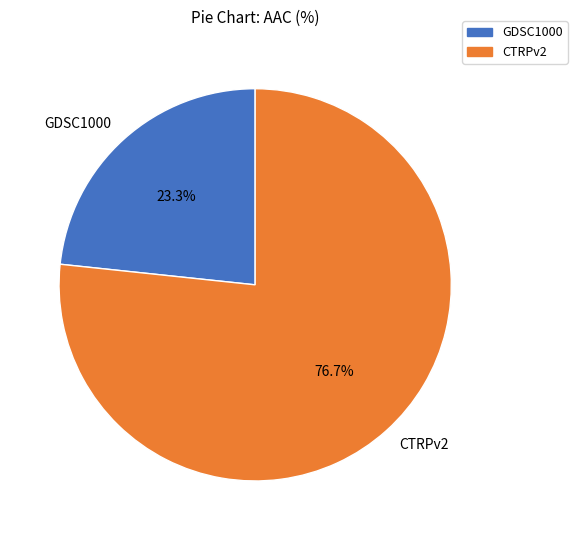

Which slice is the largest?

CTRPv2